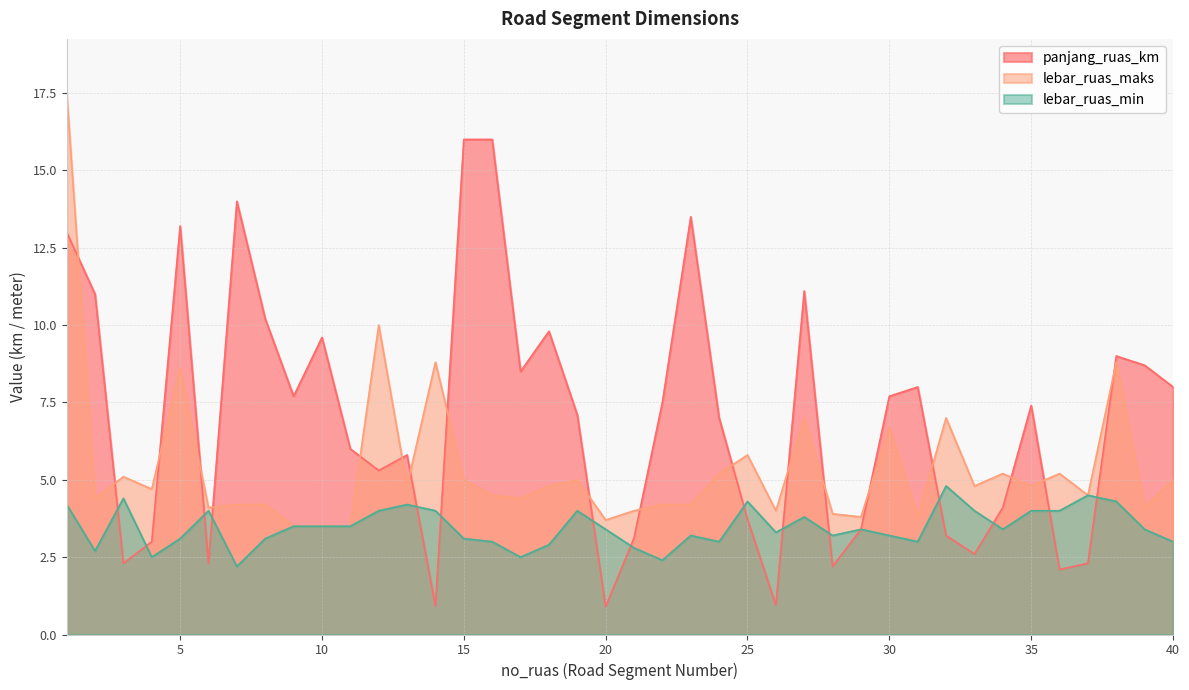

Between 3 and 19, which series saw the biggest shift?

panjang_ruas_km